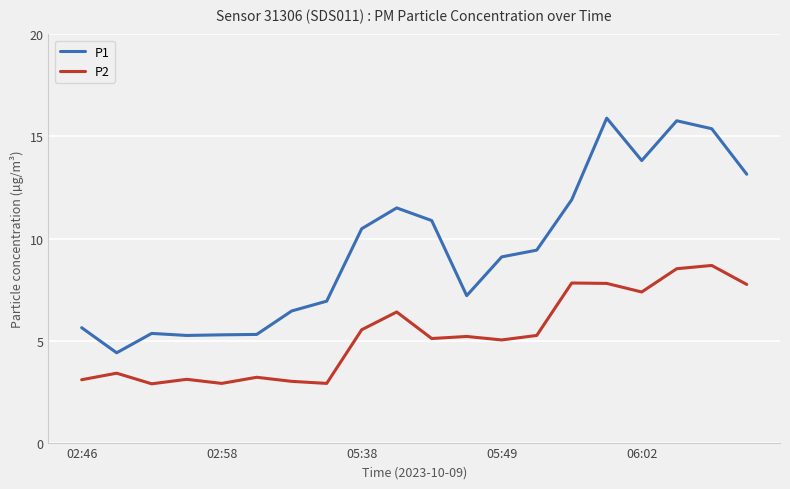

How many lines are shown in the chart?

2